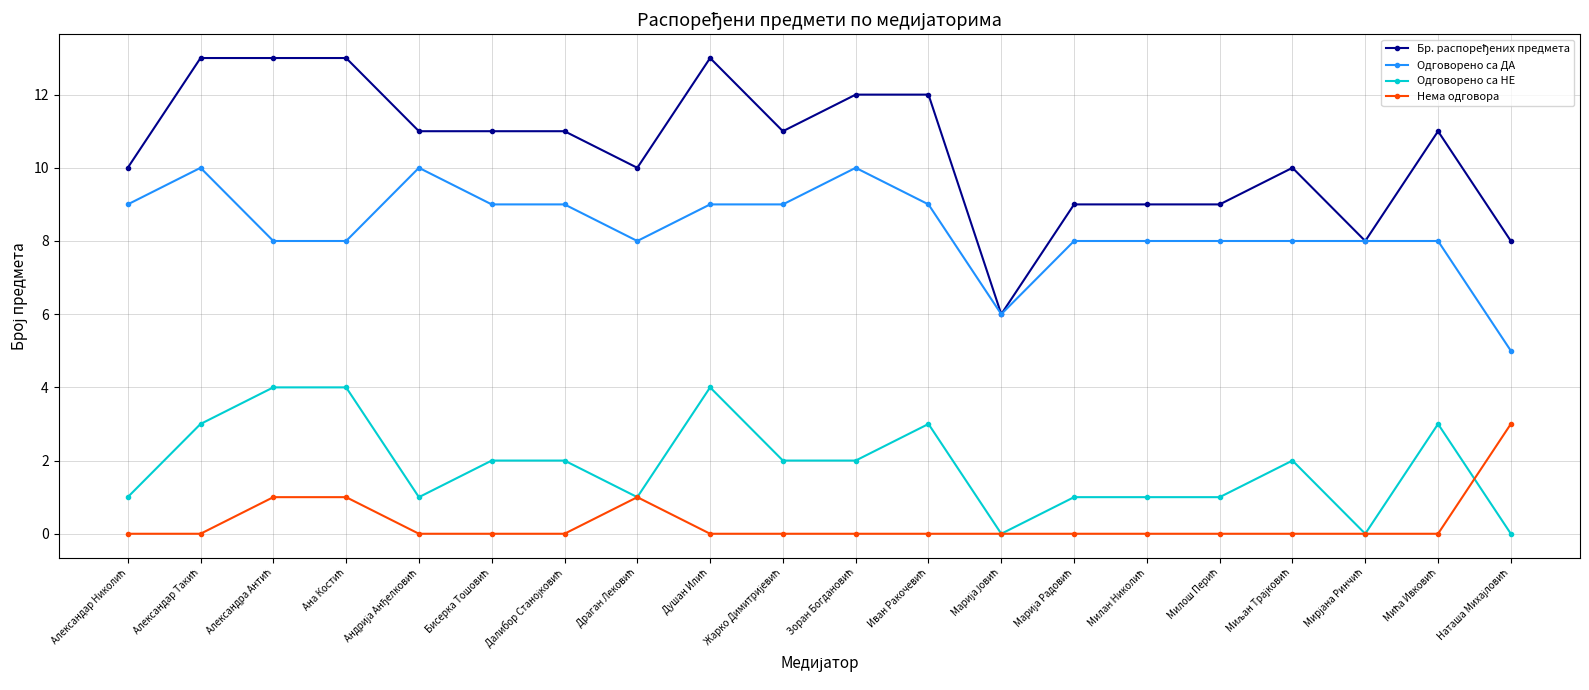

True or false: Одговорено са ДА and Нема одговора cross at least once.

False